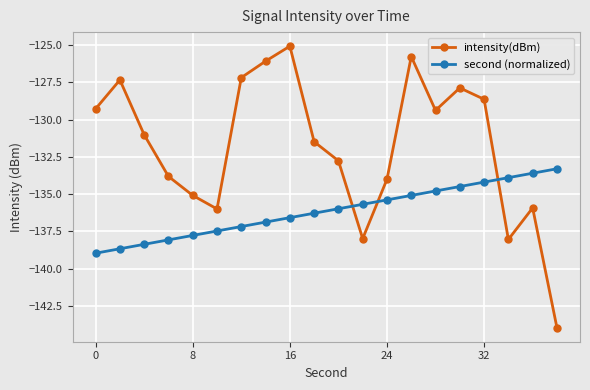

What is the difference between the maximum and second lowest values in the second (normalized) series?

5.4